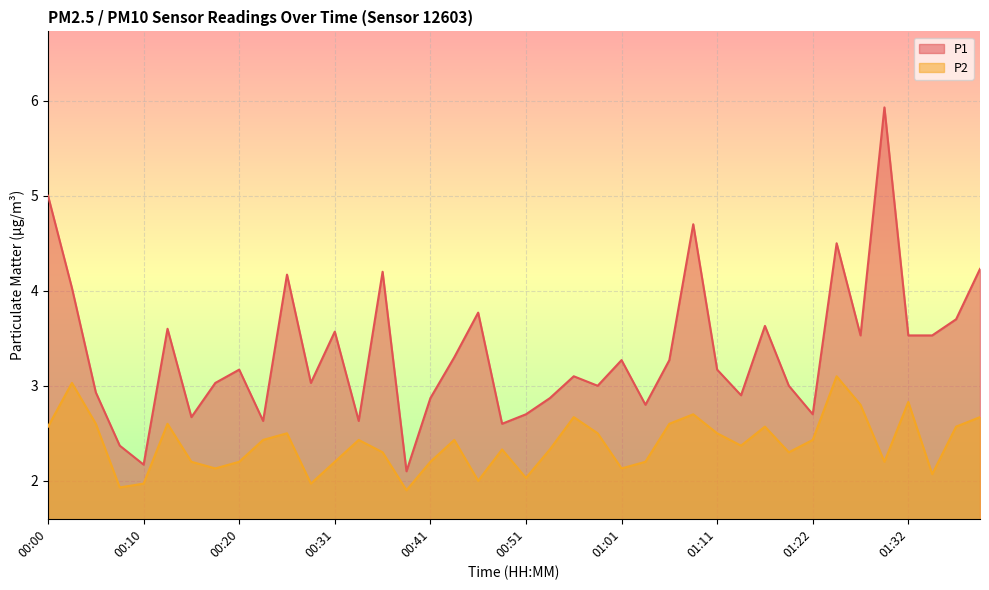

Where is the first local minimum for P1?

00:10